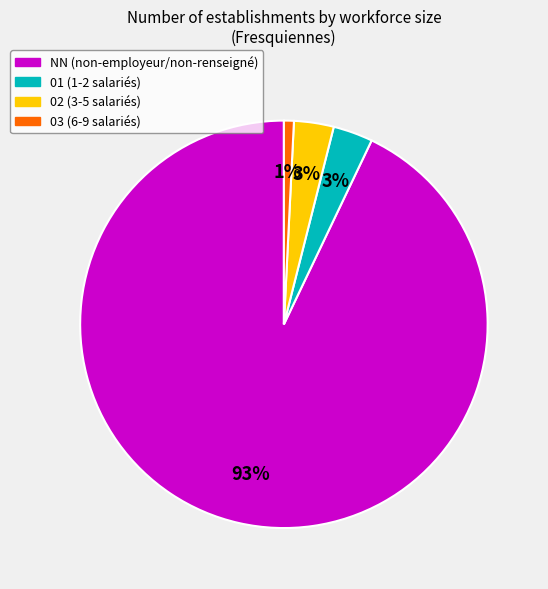

Is there any slice that represents more than half of the pie?

Yes